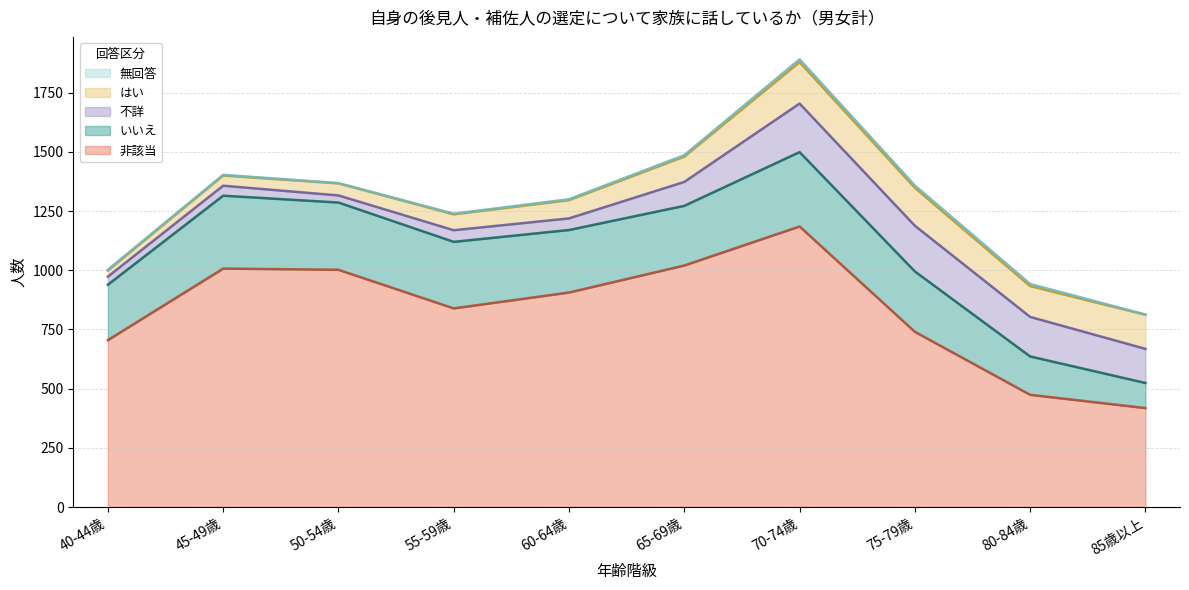

What are all the series names shown in the legend?

いいえ, はい, 不詳, 非該当, 無回答